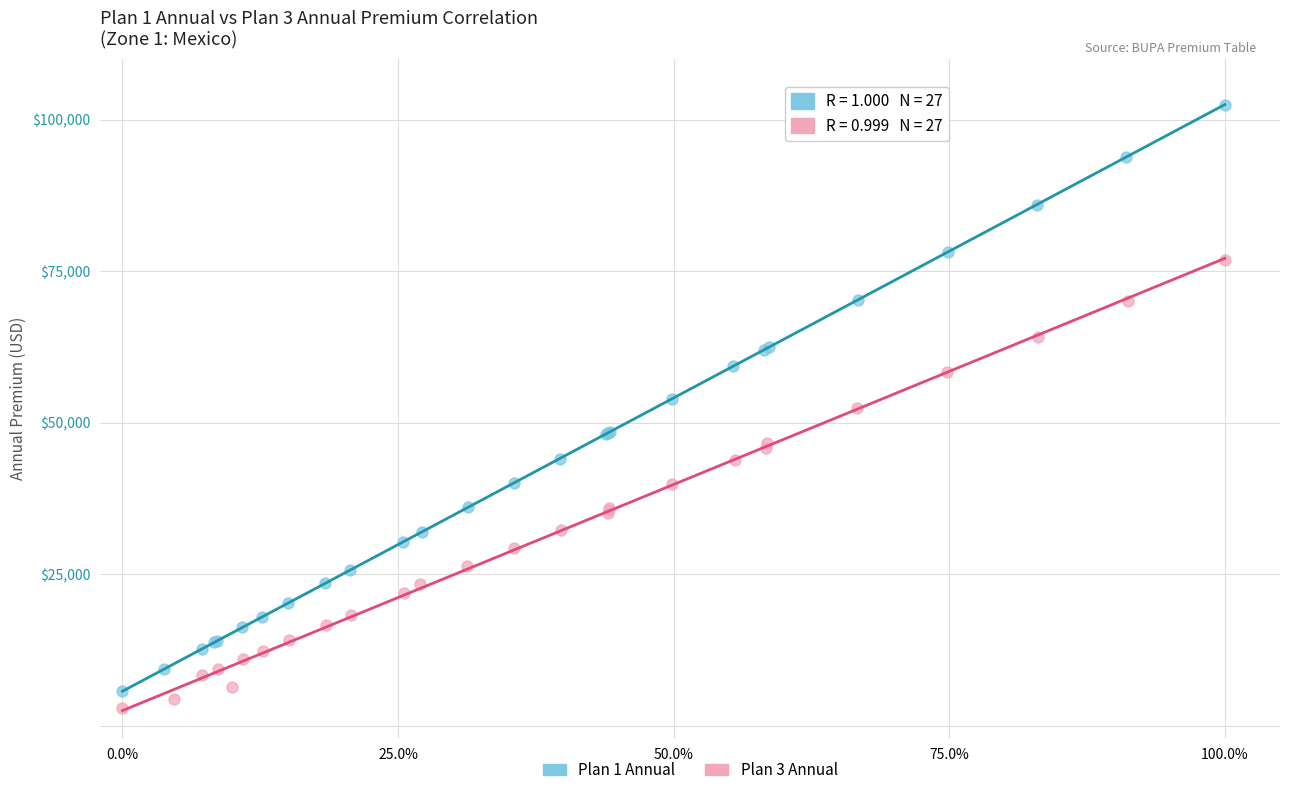

Which series has the largest Y range (max minus min)?

Plan 1 Annual